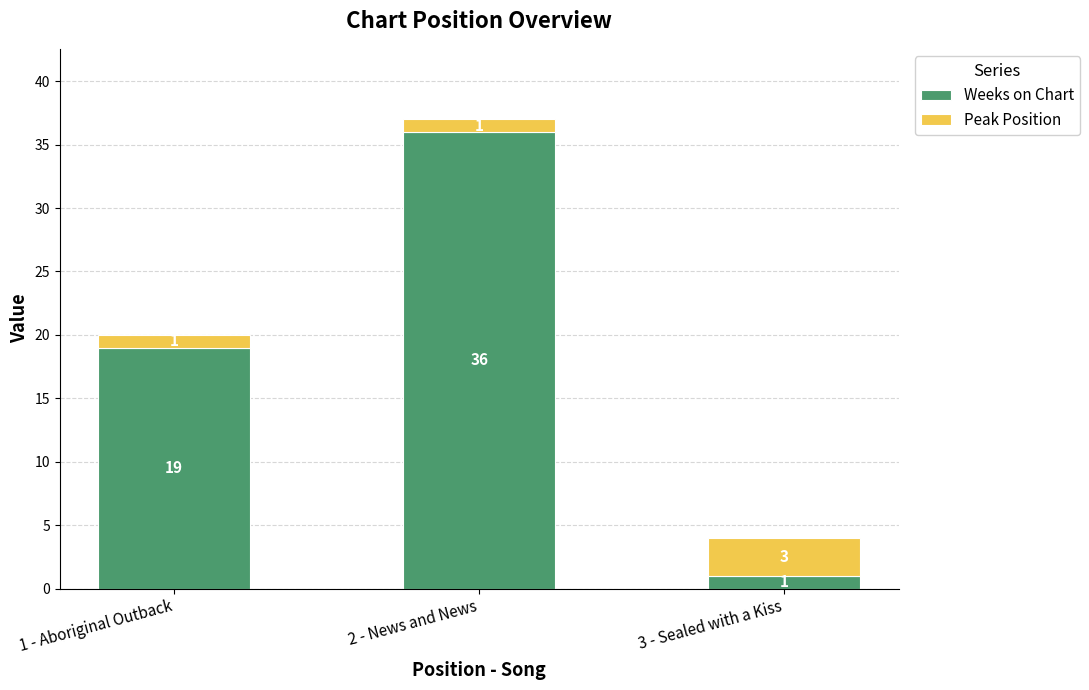

Reading right to left, list the values for the Weeks on Chart series.

1	36	19